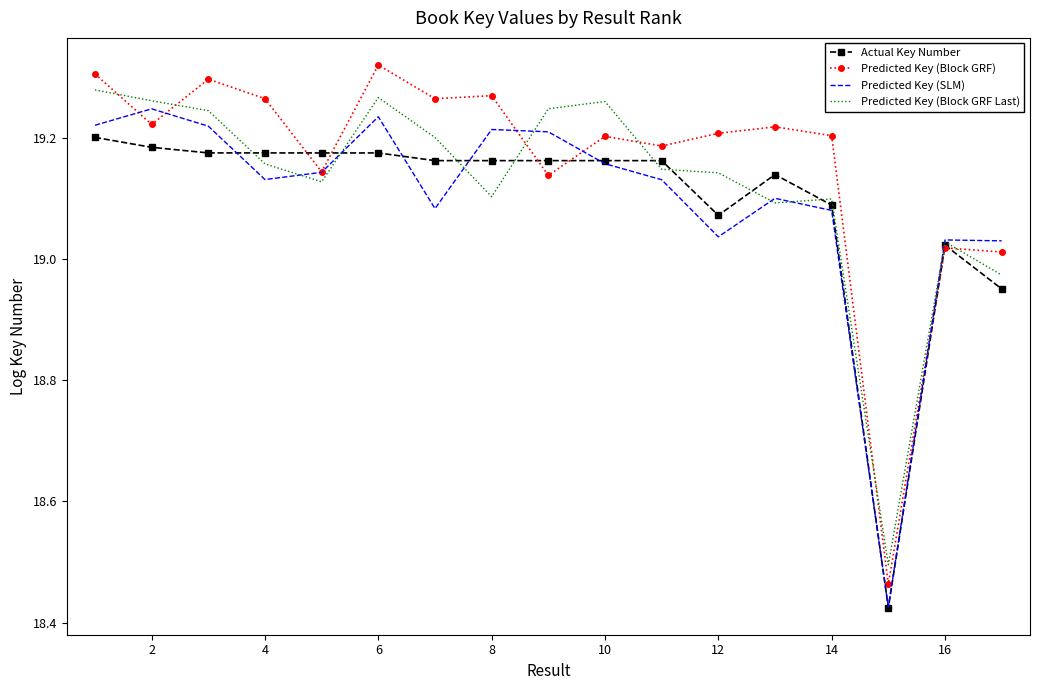

Which series has the largest range (max minus min)?

Predicted Key (Block GRF)